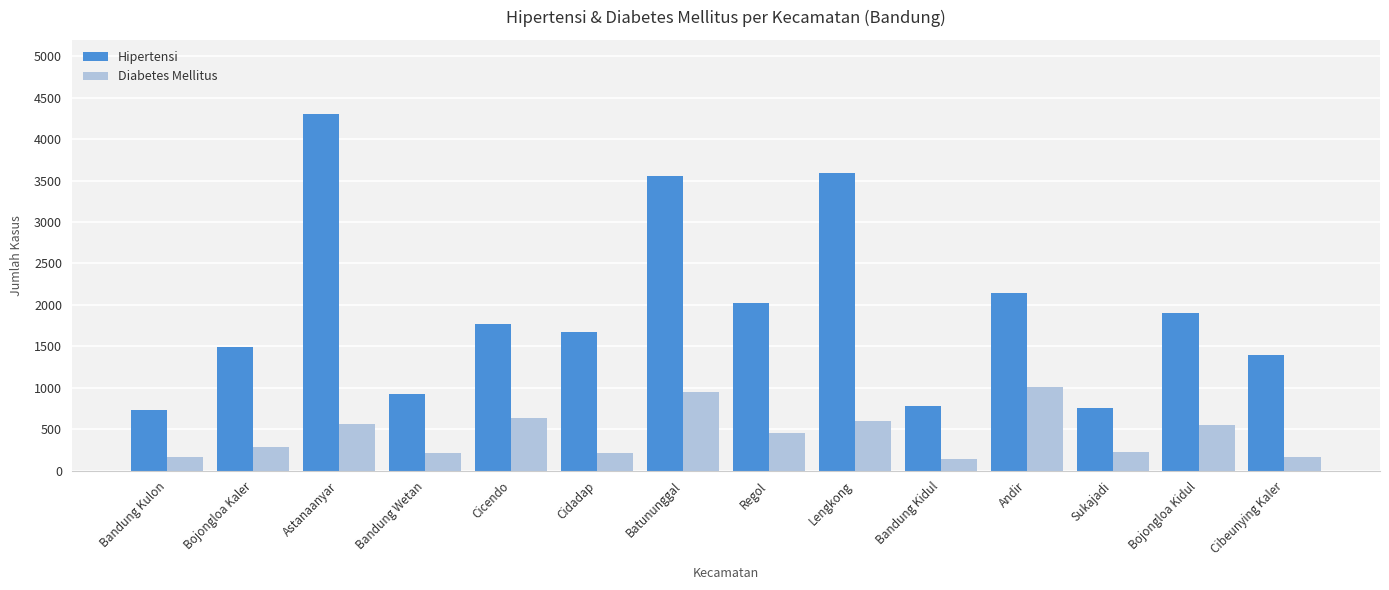

Count the number of data series in this chart.

2